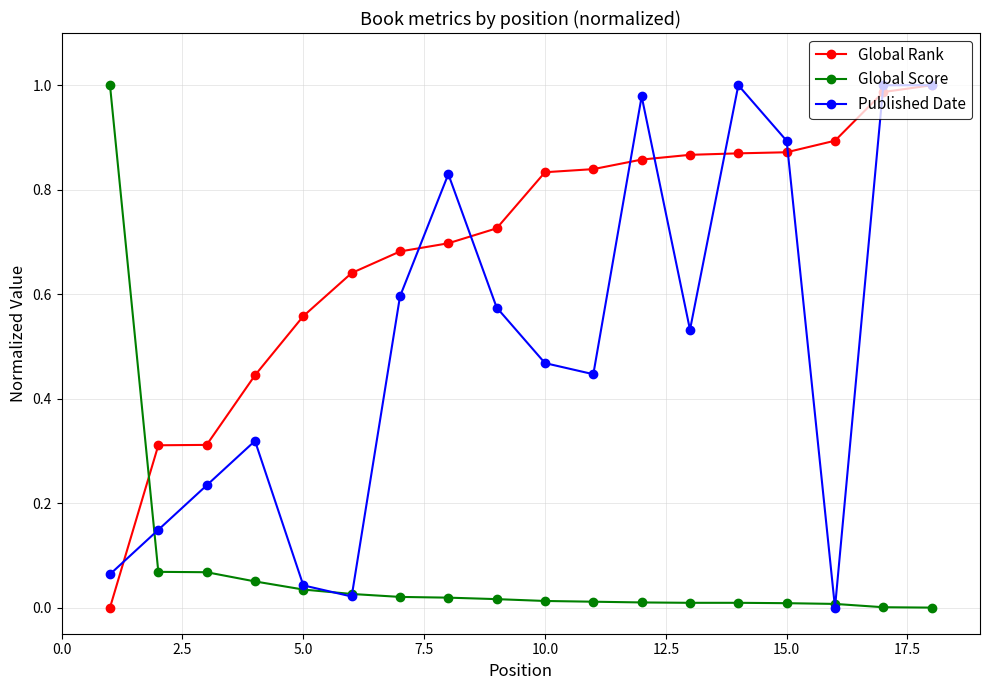

Rank the series by their average value, from lowest to highest.

Global Score, Published Date, Global Rank